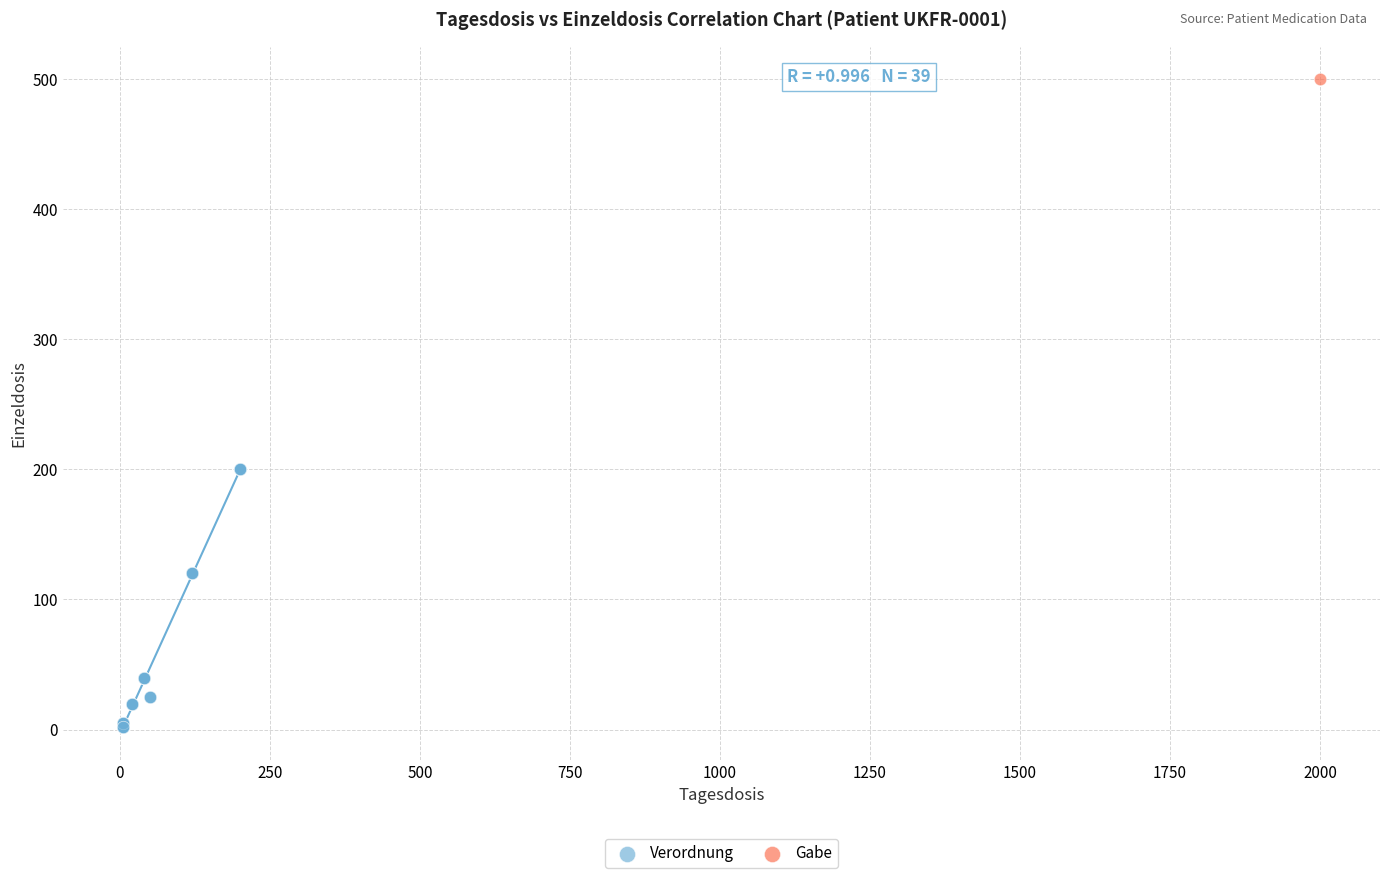

What are all the series names shown in the legend?

Verordnung, Gabe